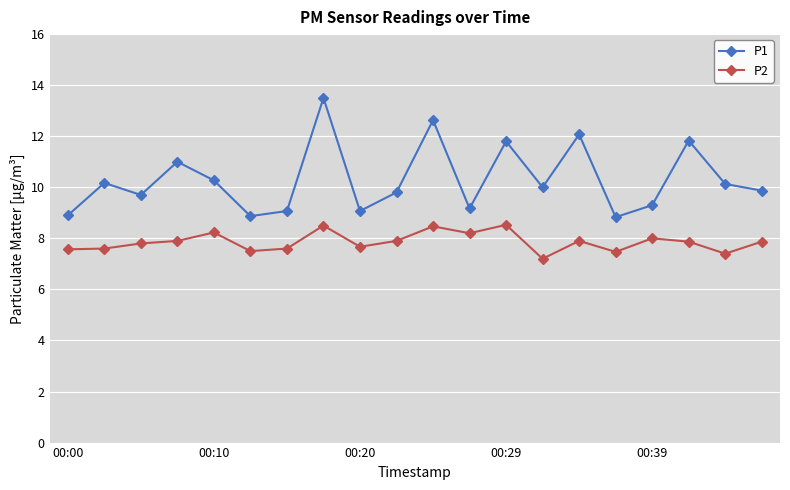

What is the sum of all P2 values?

157.2